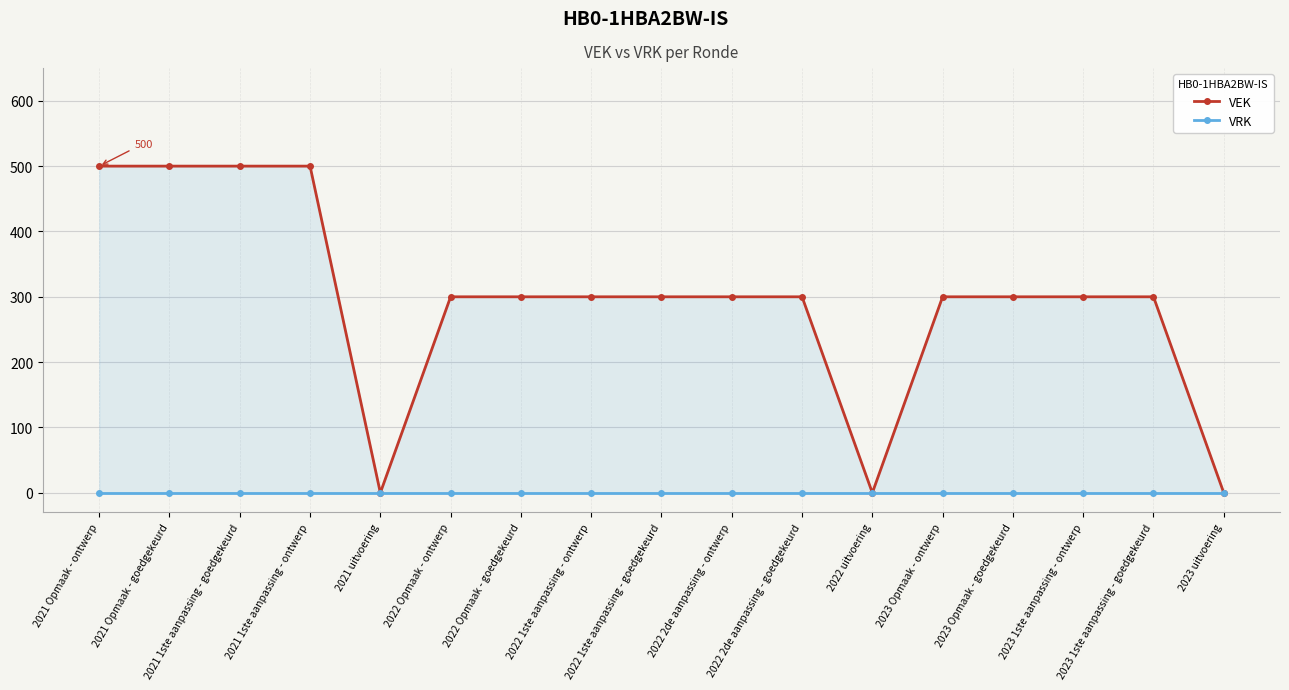

Reading left to right, list all the values displayed in this chart.

VEK: 500	500	500	500	0	300	300	300	300	300	300	0	300	300	300	300	0
VRK: 0	0	0	0	0	0	0	0	0	0	0	0	0	0	0	0	0